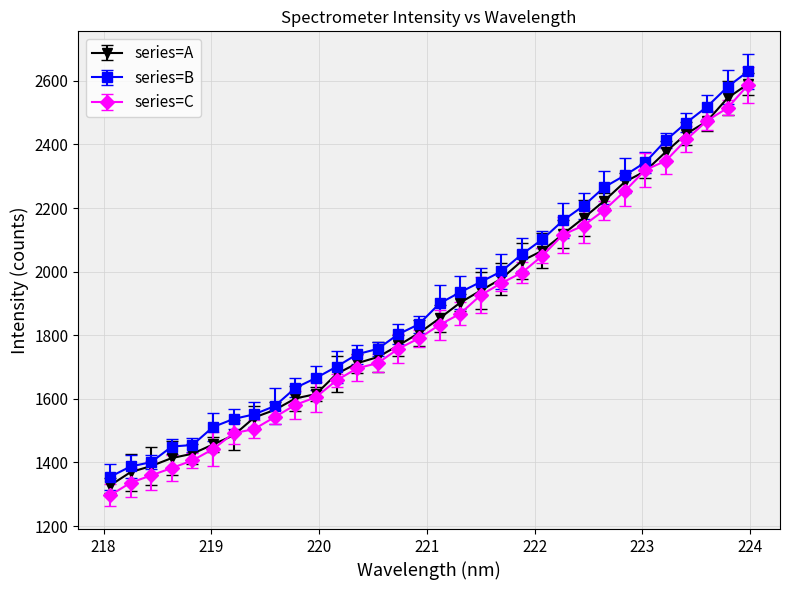

Count the number of categories in the chart.

32